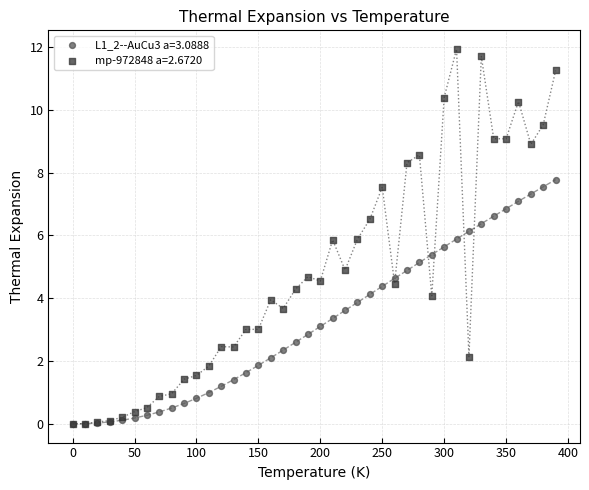

What are all the series names shown in the legend?

L1_2--AuCu3 a=3.0888, mp-972848 a=2.6720